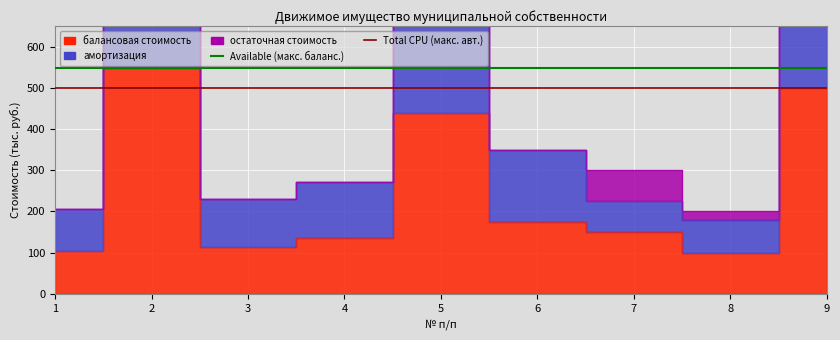

Read the амортизация value at 4.

272.6